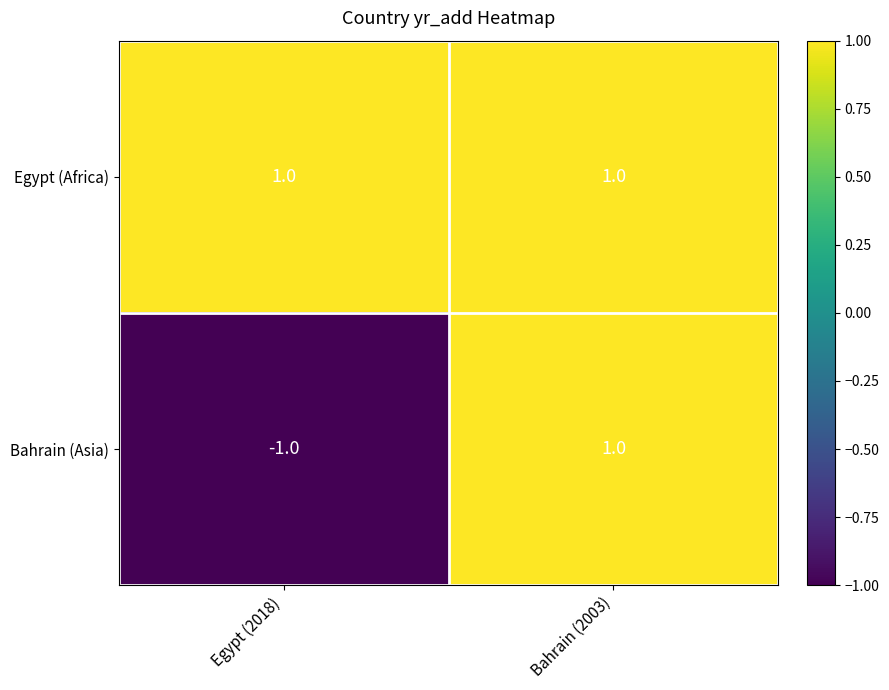

Reading left to right, list all the values displayed in this chart.

Egypt (Africa): Egypt (2018)=1	Bahrain (2003)=1
Bahrain (Asia): Egypt (2018)=-1	Bahrain (2003)=1